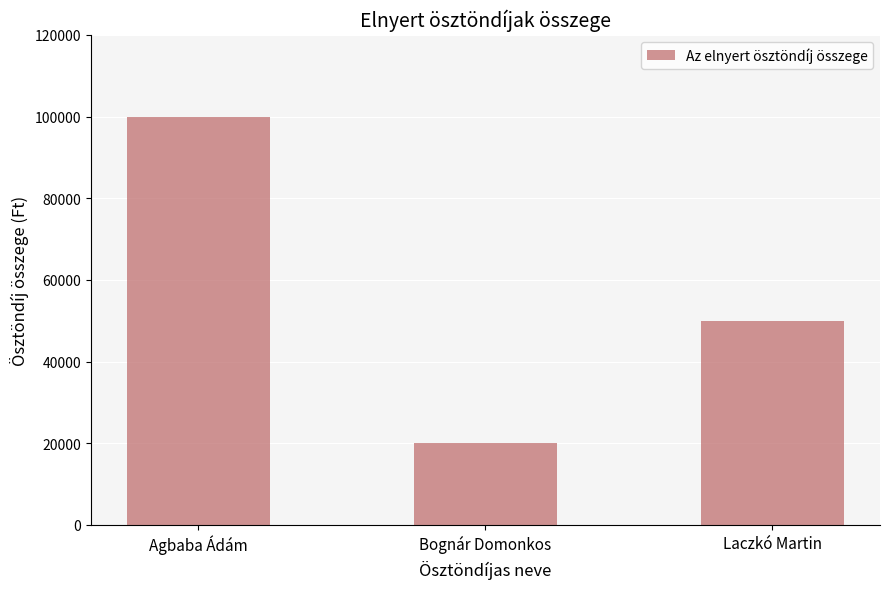

Which category has the highest value across all series?

Agbaba Ádám